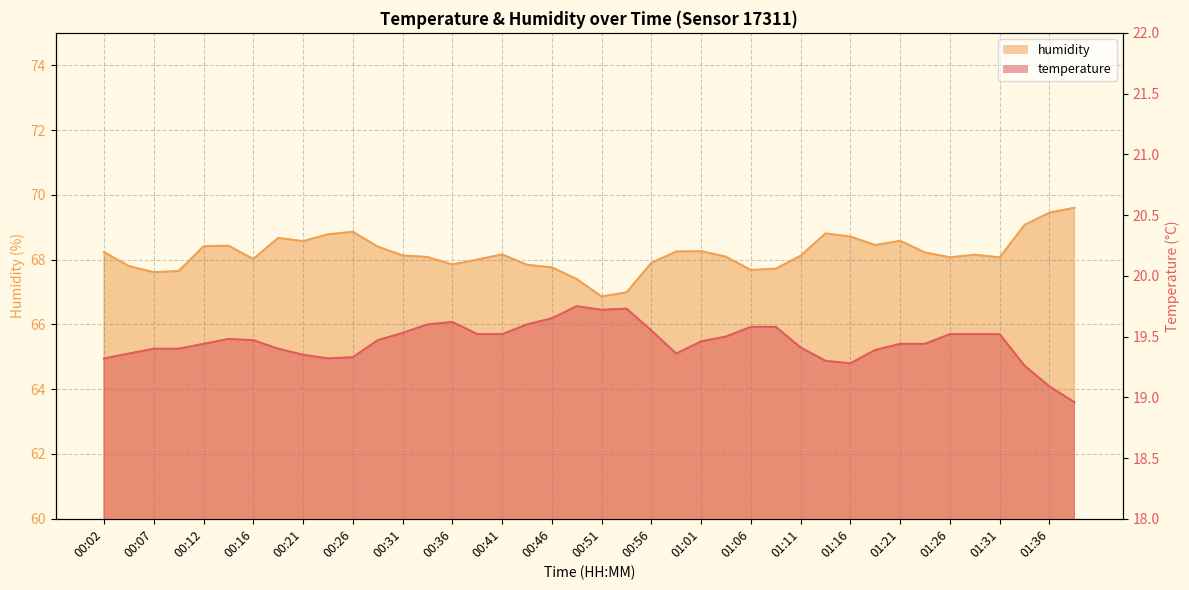

Which series changed the most between 00:24 and 00:49?

humidity